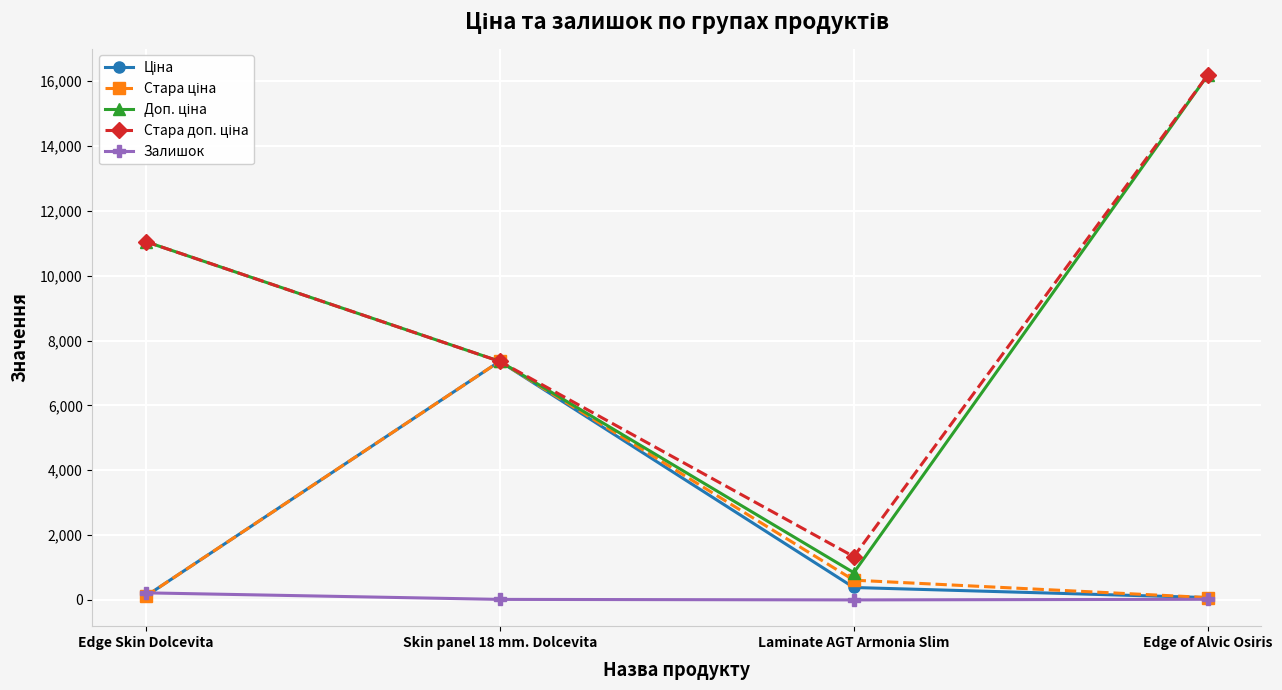

At which category is the sum across all series the highest?

Edge of Alvic Osiris